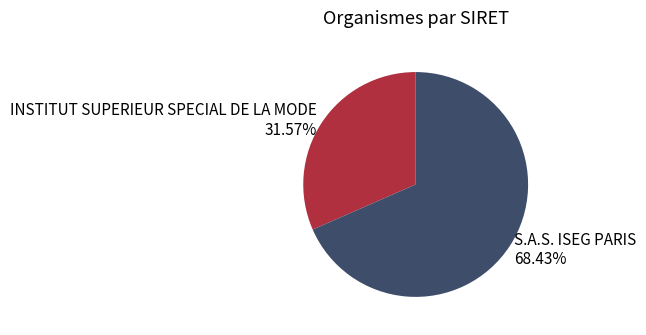

Combined, what portion of the pie is S.A.S. ISEG PARIS and INSTITUT SUPERIEUR SPECIAL DE LA MODE?

100.0%